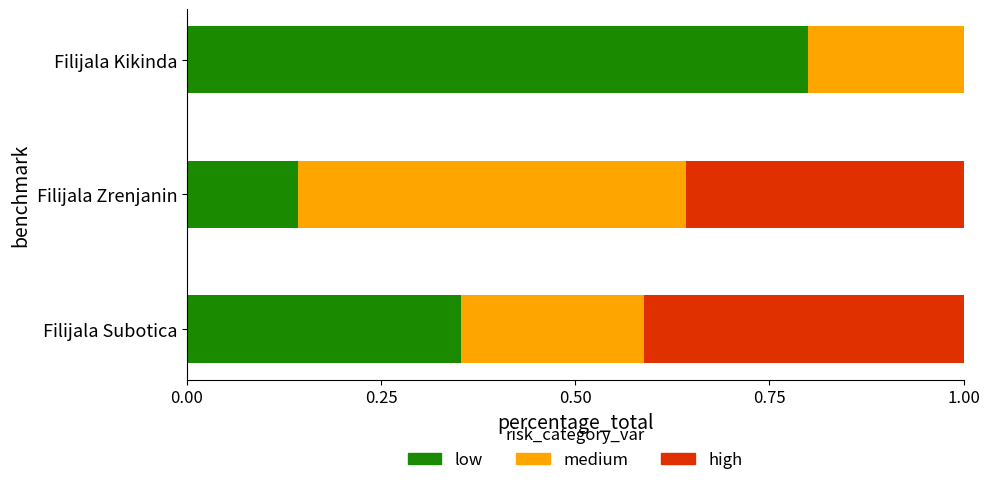

What is the maximum value for low?

0.8